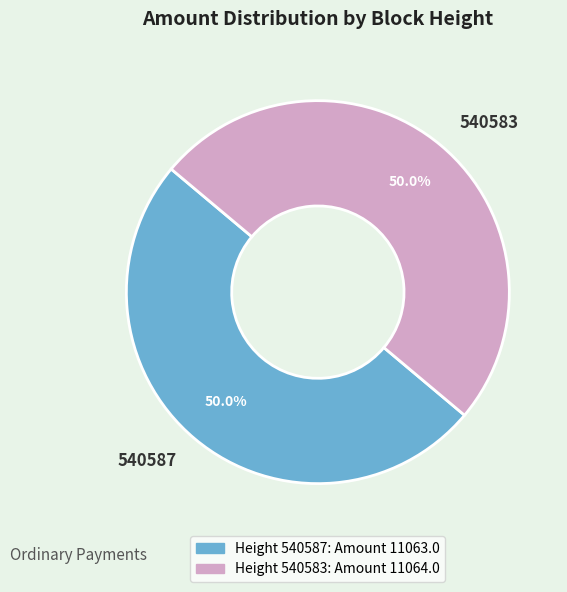

Approximately how many times larger is the value at 540583 compared to 540587?

1.0